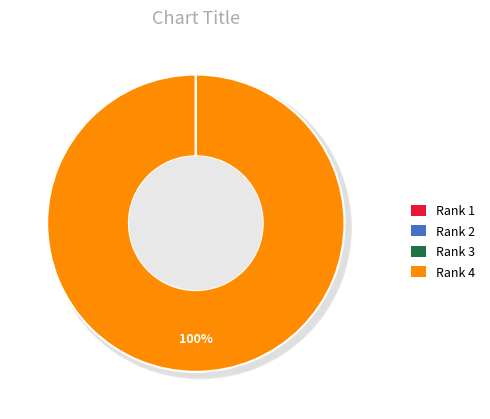

Which slice is the smallest?

1